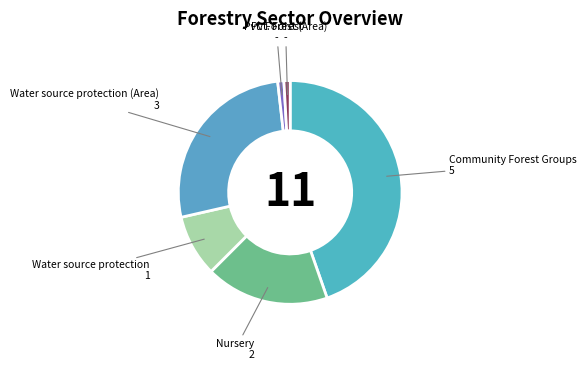

How many segments does this pie chart have?

6